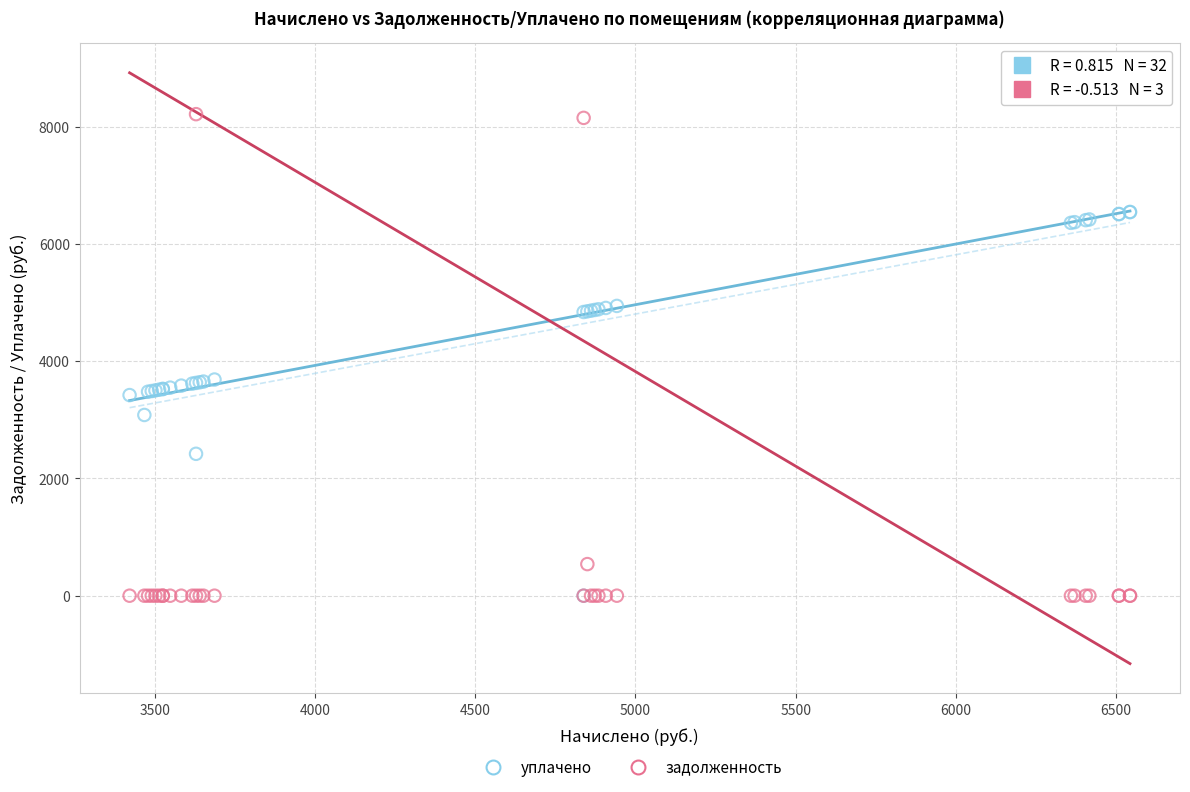

What are all the series names shown in the legend?

уплачено, задолженность